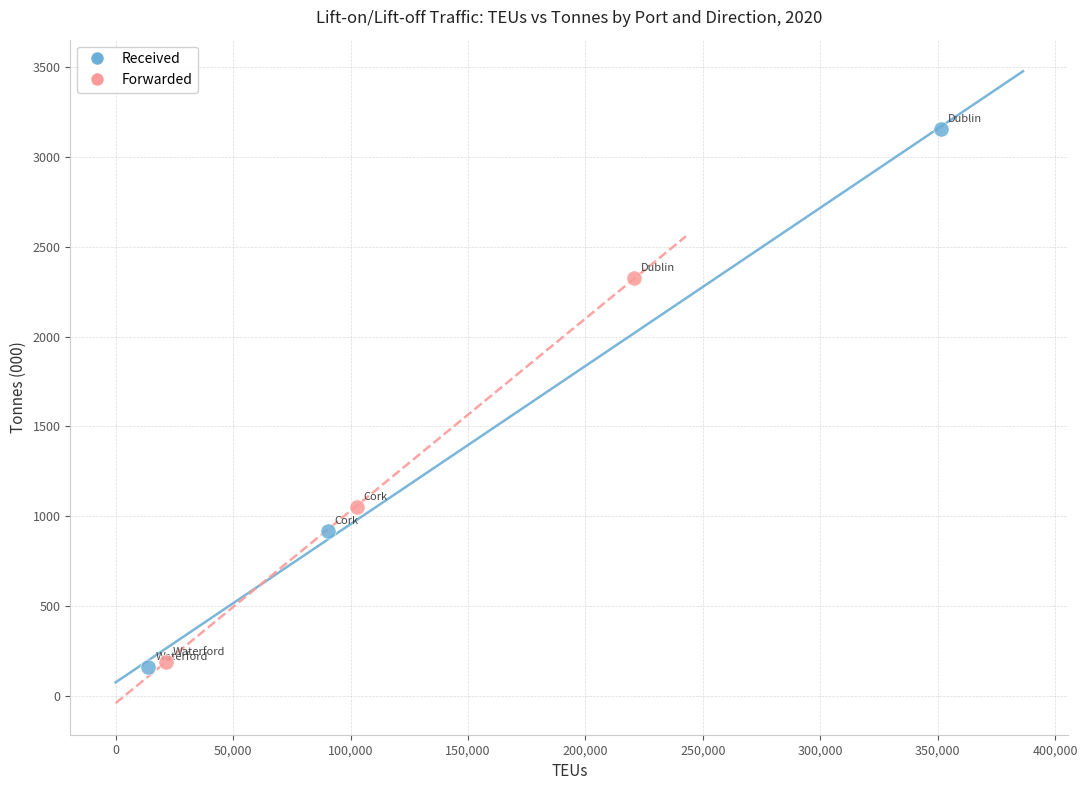

What are all the series names shown in the legend?

Received, Forwarded